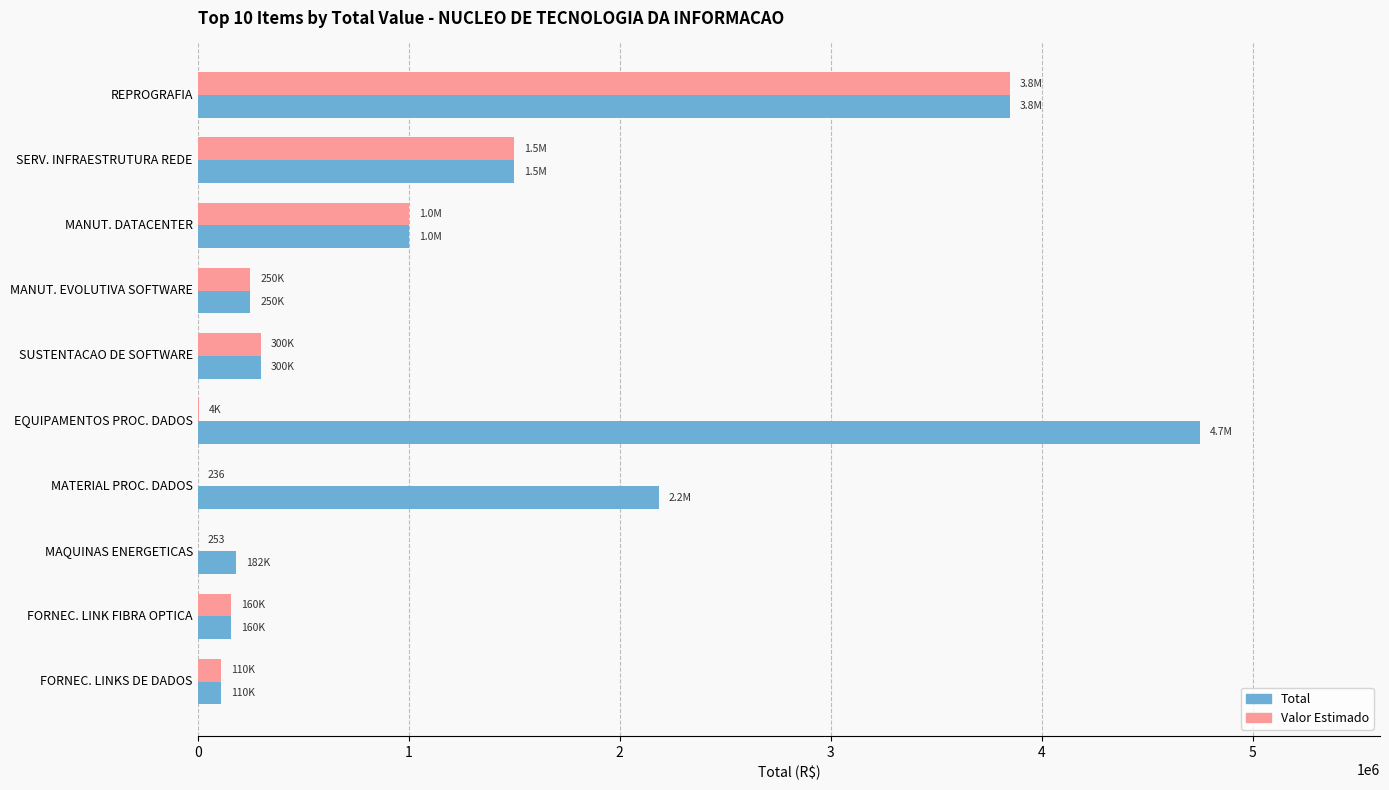

What is the sum of the Total values at FORNEC. LINK FIBRA OPTICA and SUSTENTACAO DE SOFTWARE?

460000.0